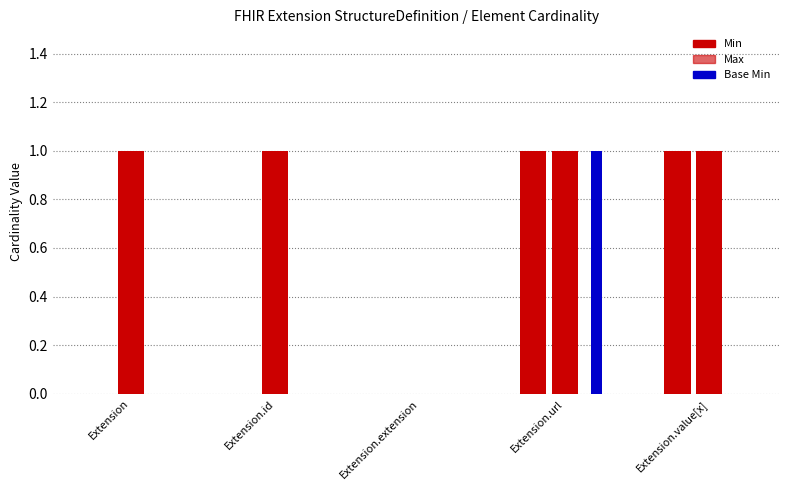

List the series in order of their overall mean, highest first.

Max, Min, Base Min